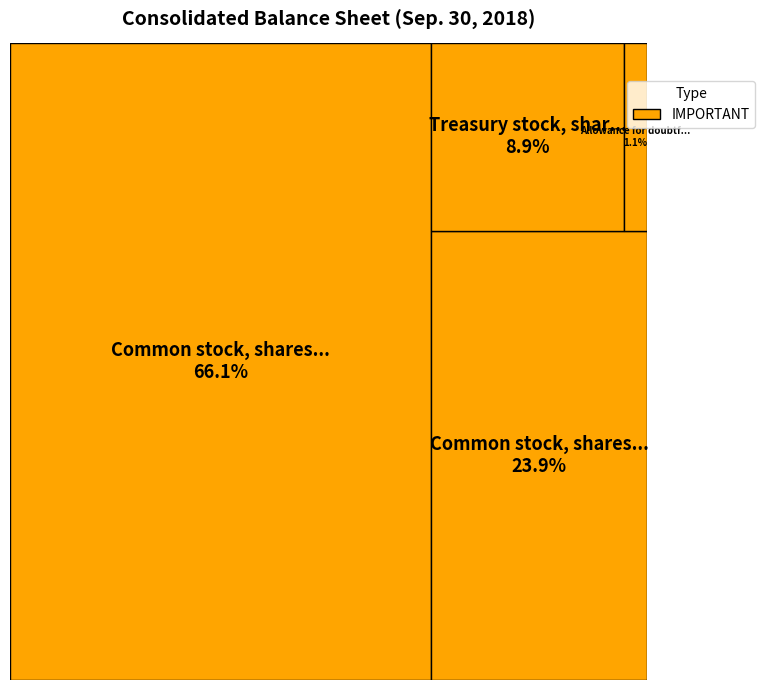

Does any single category account for the majority?

Yes